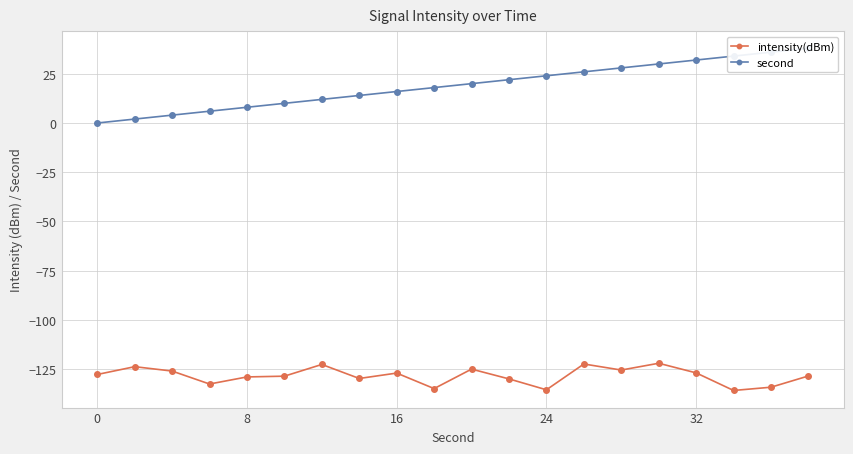

At how many categories does at least one series exceed -69?

20